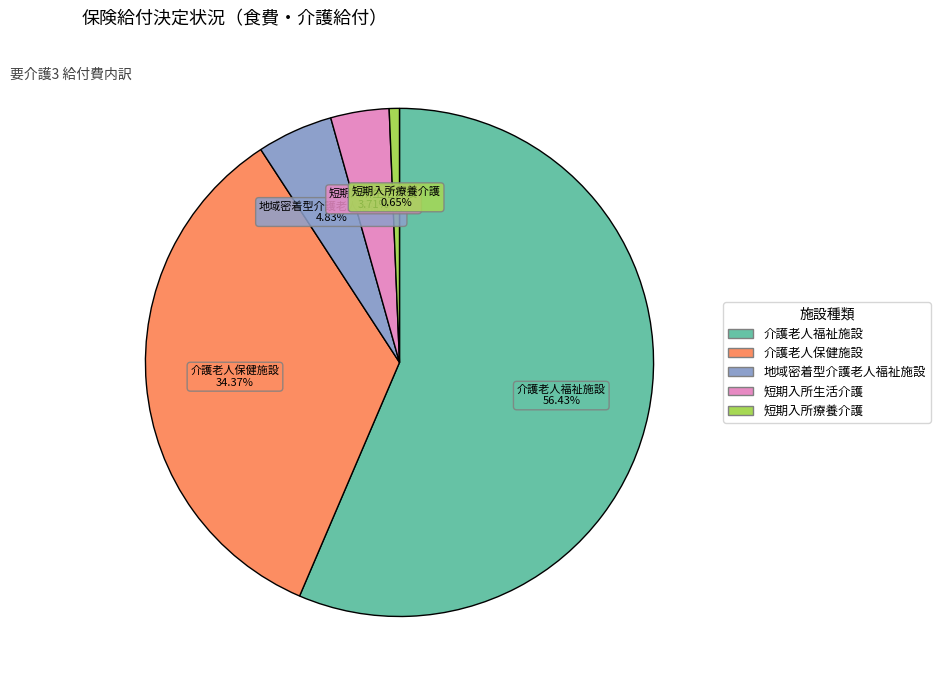

Is there any slice that represents more than half of the pie?

Yes